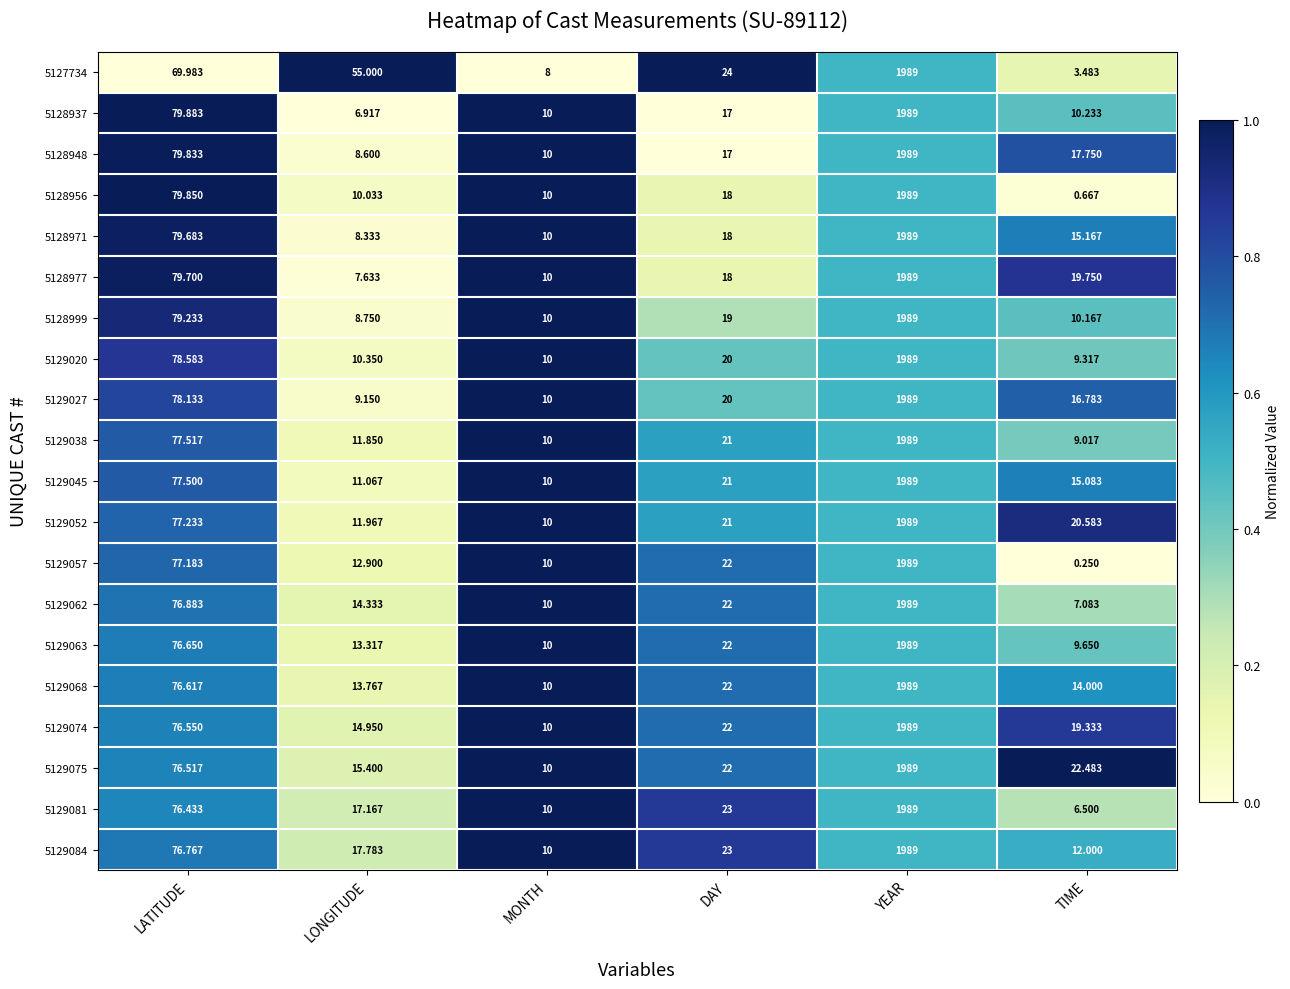

Rank the categories by 5129020 value from highest to lowest.

YEAR, LATITUDE, DAY, LONGITUDE, MONTH, TIME